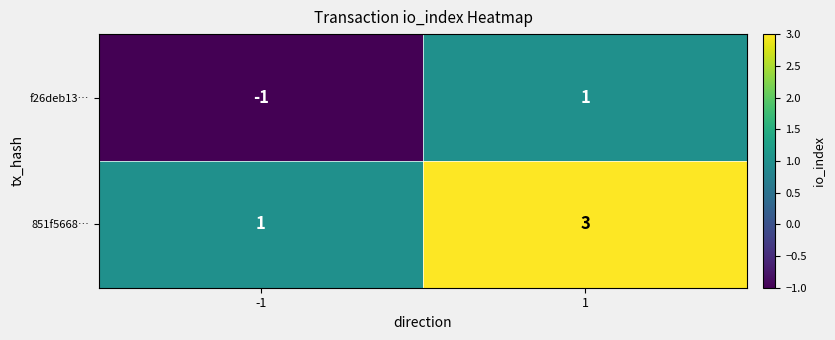

What is the difference between the highest and lowest values at 1?

2